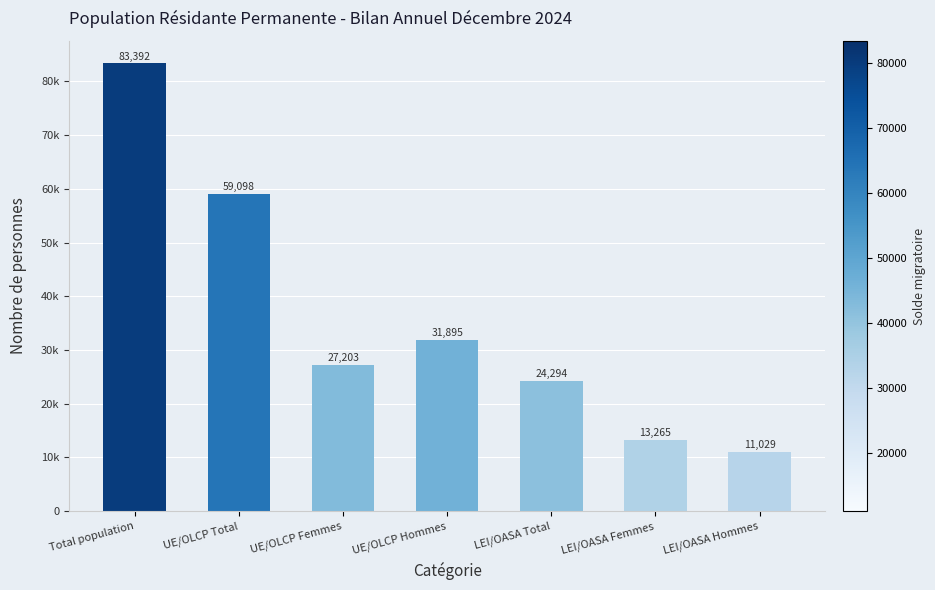

Reading left to right, what are all the values shown in this chart?

83392	59098	27203	31895	24294	13265	11029